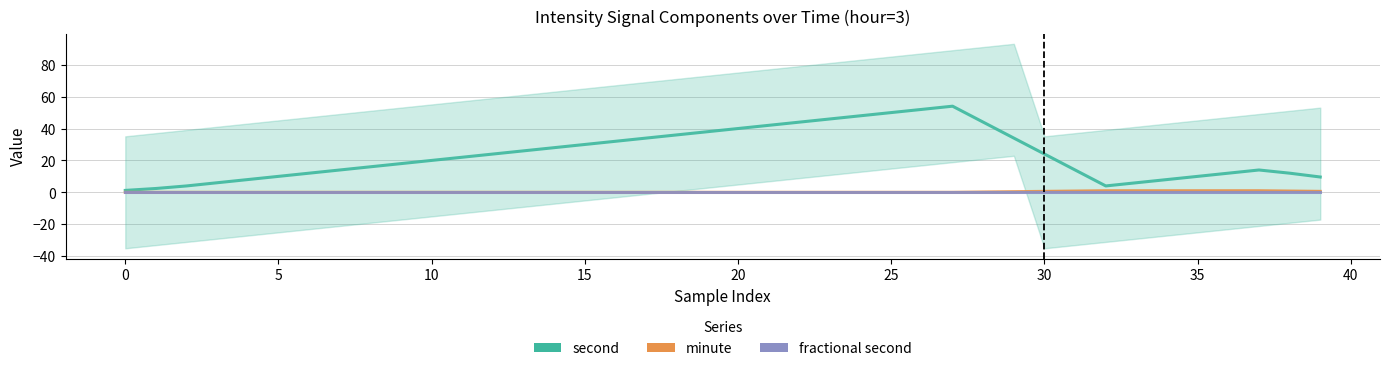

True or false: minute and second intersect in this chart.

False